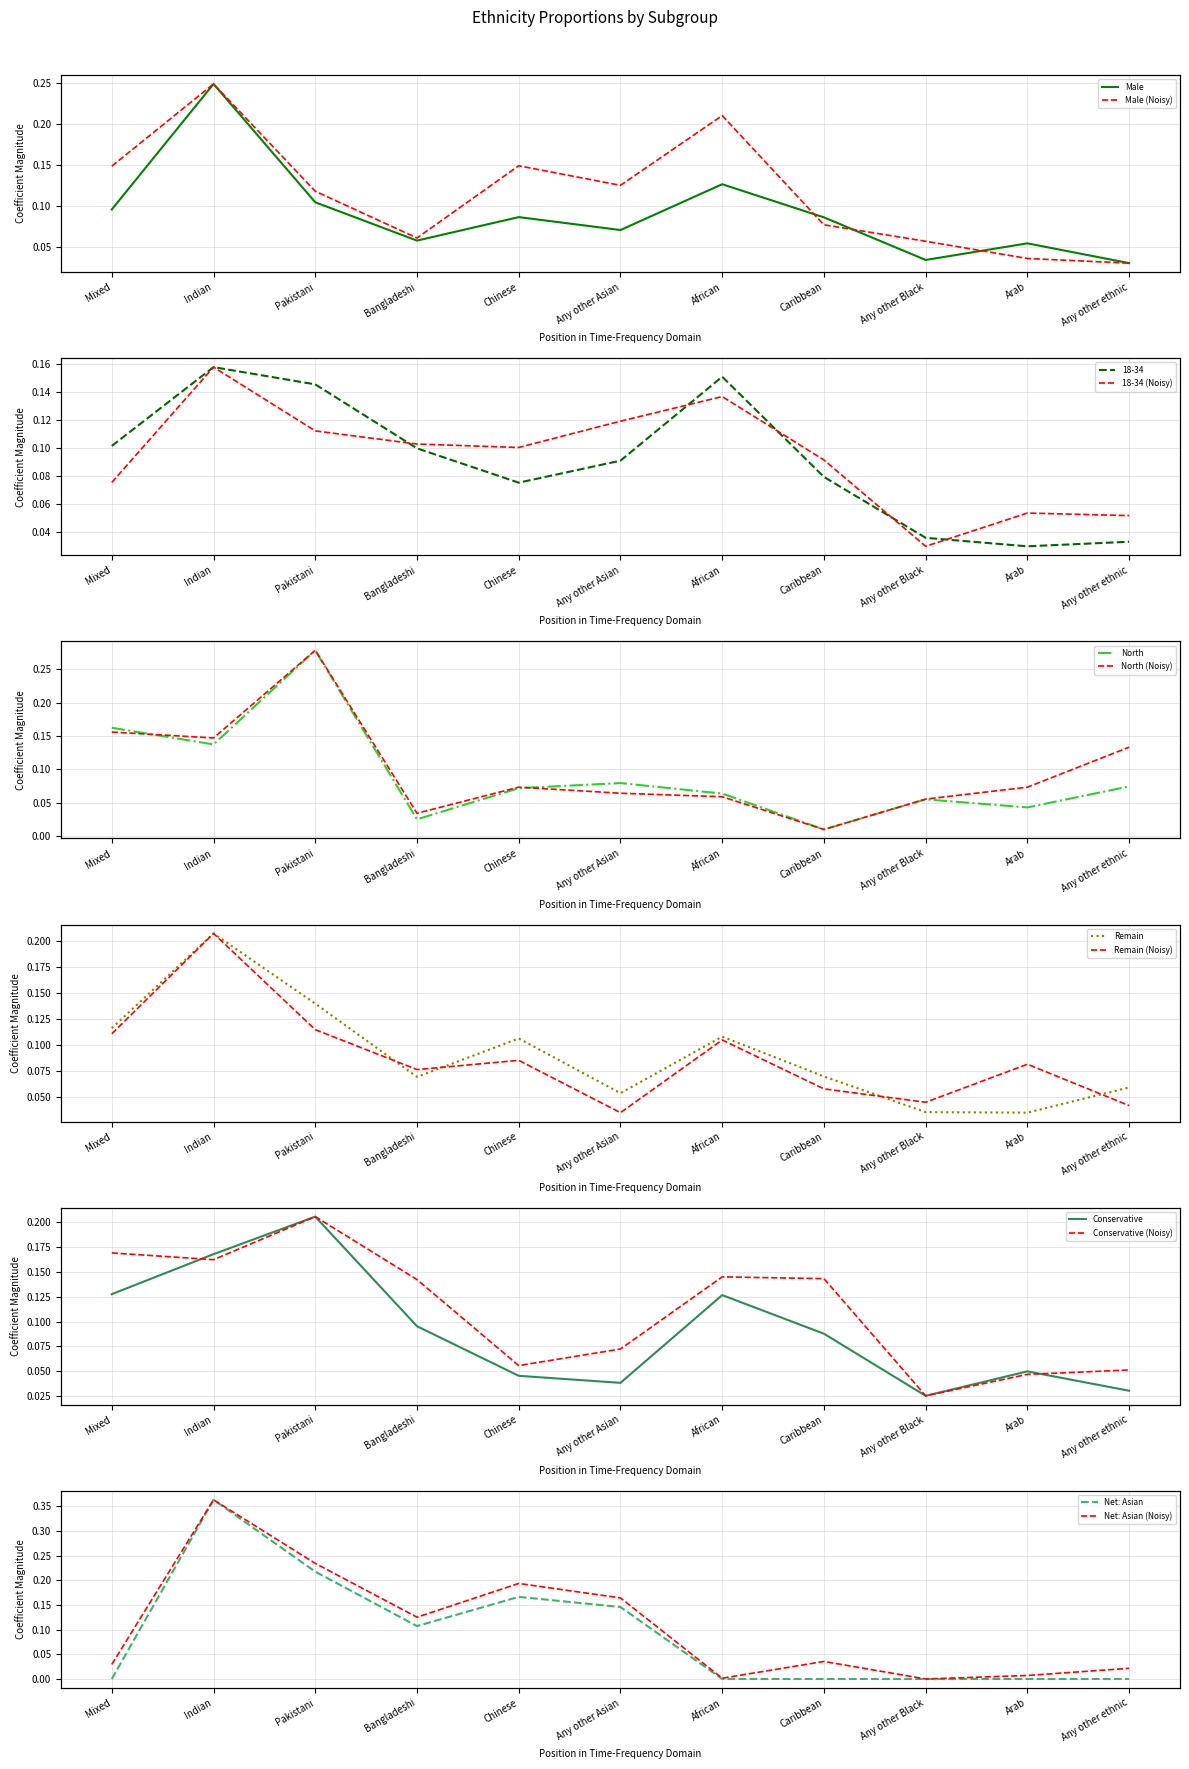

Which has a higher value, Bangladeshi or Any other Black?

Bangladeshi